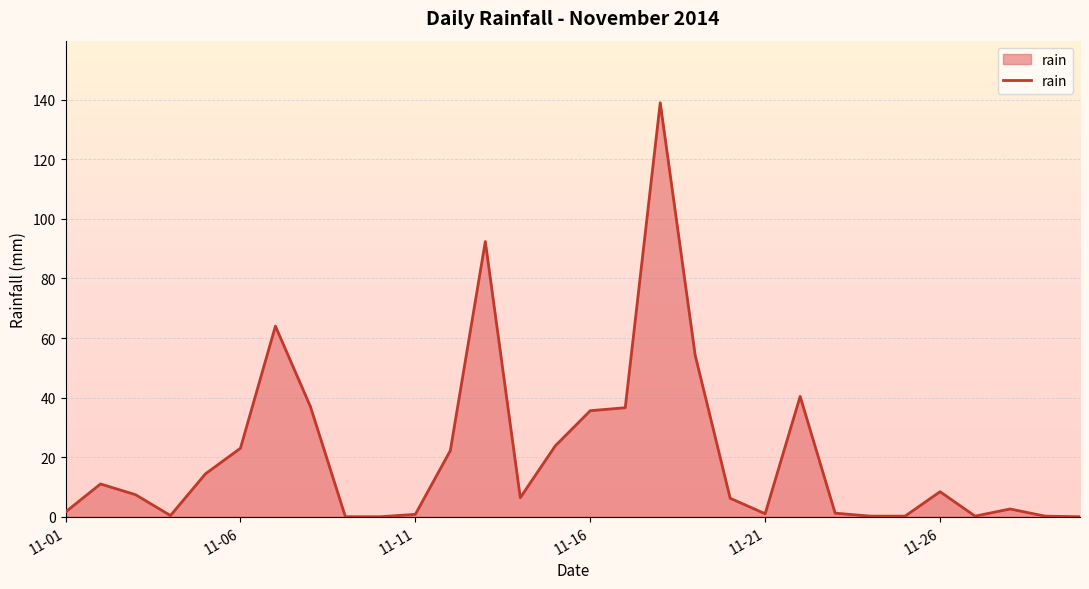

What is the maximum value shown in the chart?

139.0